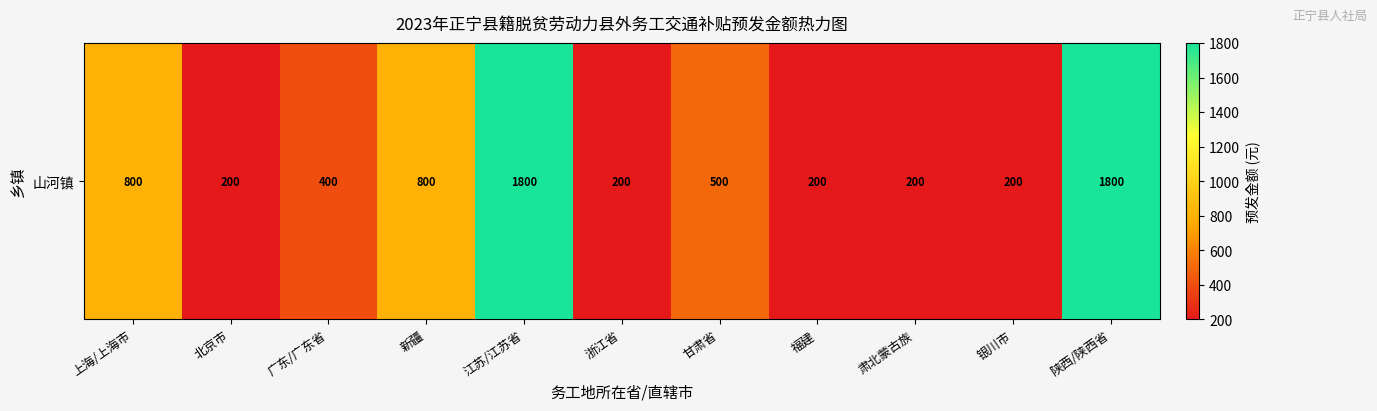

Reading left to right, what are all the values shown in this chart?

上海/上海市=800	北京市=200	广东/广东省=400	新疆=800	江苏/江苏省=1800	浙江省=200	甘肃省=500	福建=200	肃北蒙古族=200	银川市=200	陕西/陕西省=1800